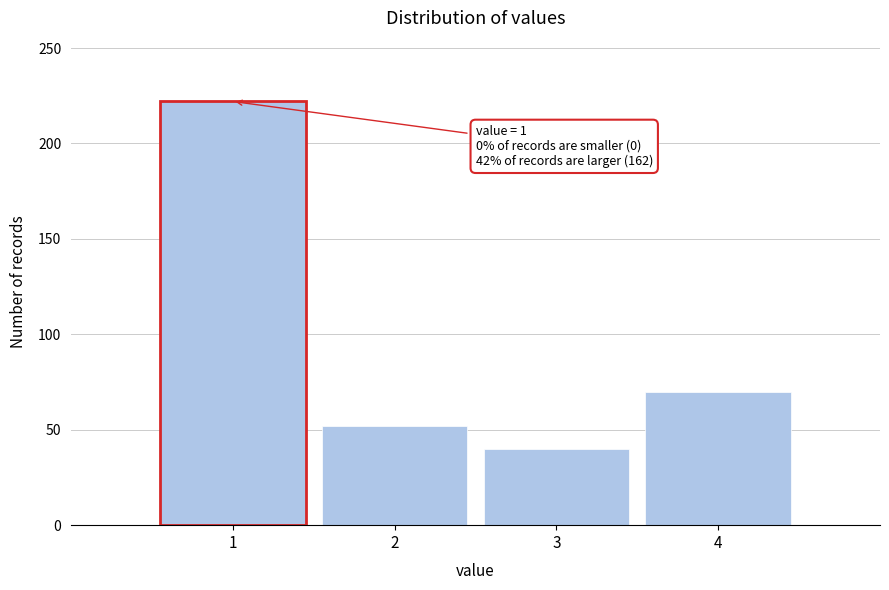

Reading left to right, transcribe all the data shown in this chart.

1=222	2=52	3=40	4=70